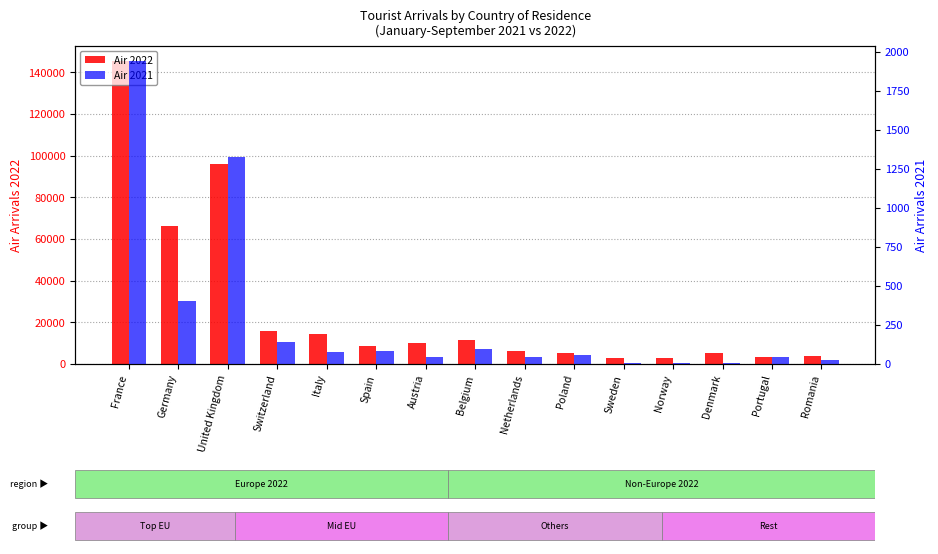

Reading left to right, extract all data points from this chart.

Air 2022: France=145310	Germany=66341	United Kingdom=96155	Switzerland=15671	Italy=14234	Spain=8653	Austria=10160	Belgium=11494	Netherlands=6348	Poland=5354	Sweden=3062	Norway=2945	Denmark=5284	Portugal=3535	Romania=3905
Air 2021: France=1939	Germany=405	United Kingdom=1328	Switzerland=140	Italy=76	Spain=84	Austria=44	Belgium=96	Netherlands=45	Poland=59	Sweden=7	Norway=7	Denmark=9	Portugal=43	Romania=24